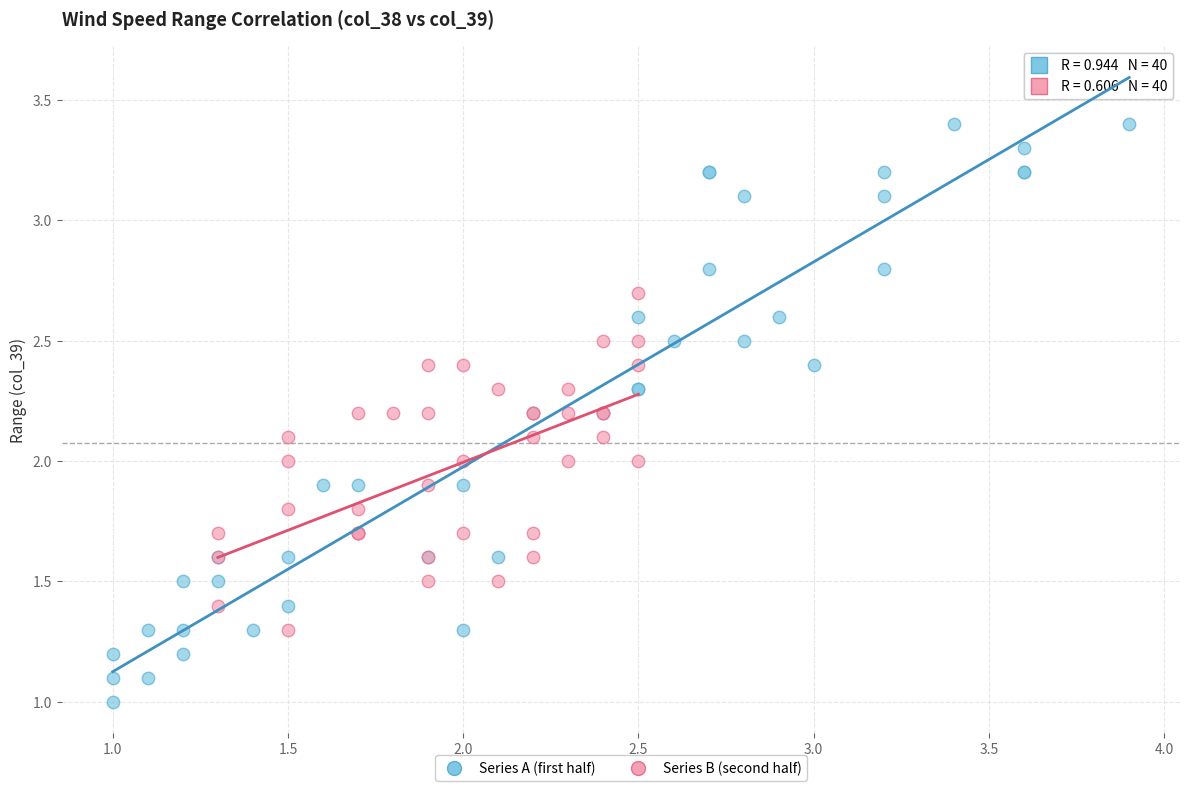

Which series contains the highest Y value?

Series A (first half)